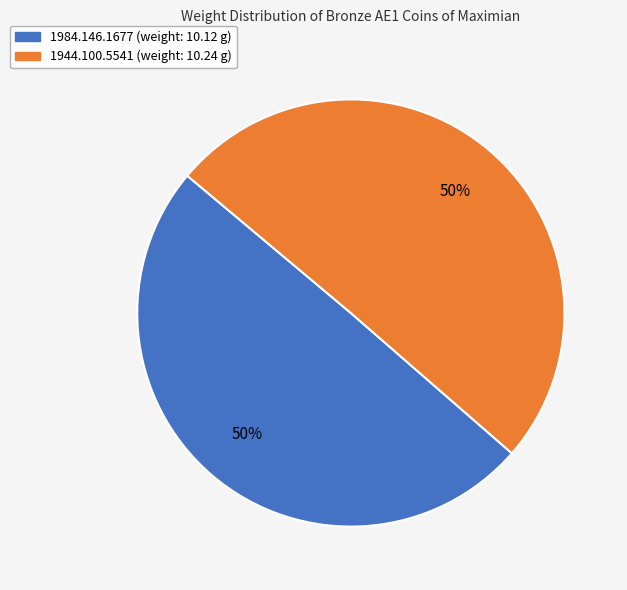

Count the number of slices in the pie.

2